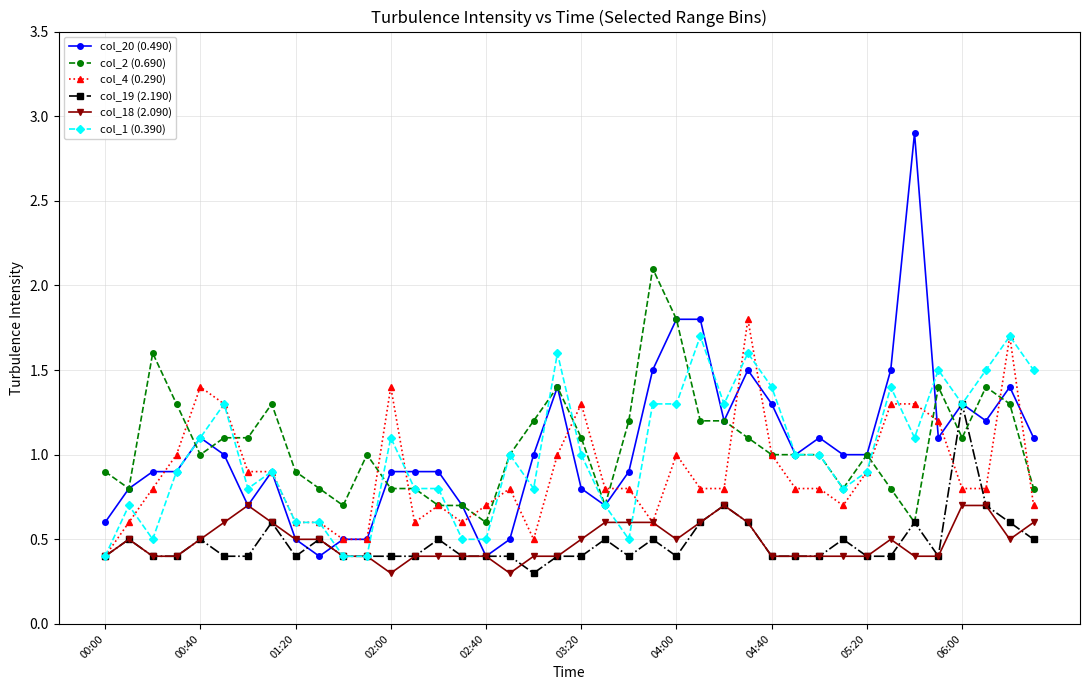

What is the lowest value of the col_18 (2.090) series?

0.3